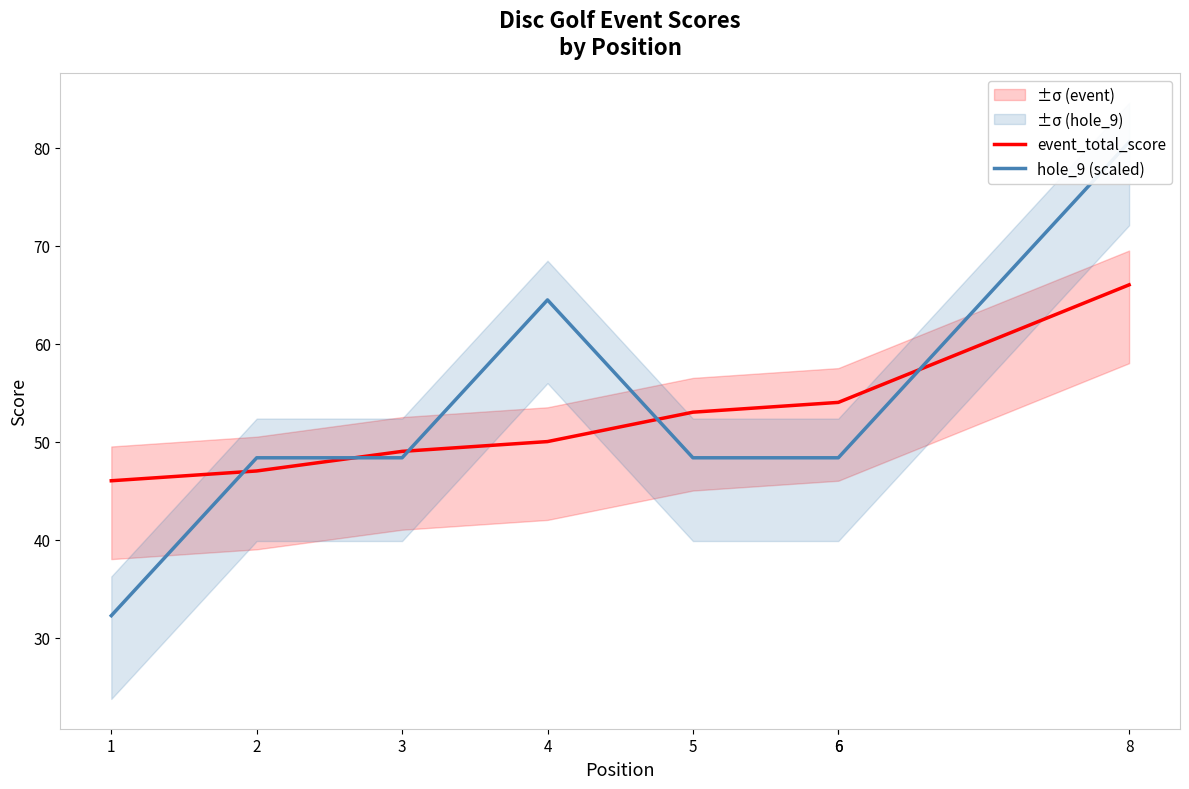

The hole_9 (scaled) series shows 64.5 at 4. True or false?

True